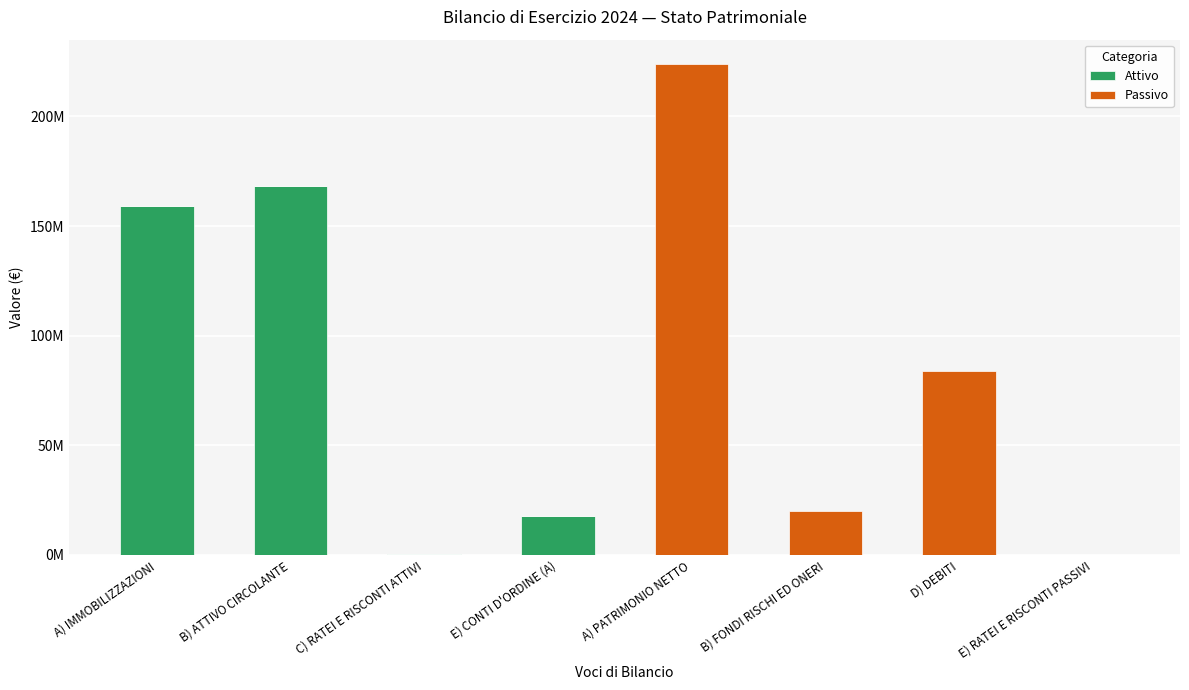

Which series has the largest total across all categories?

Attivo